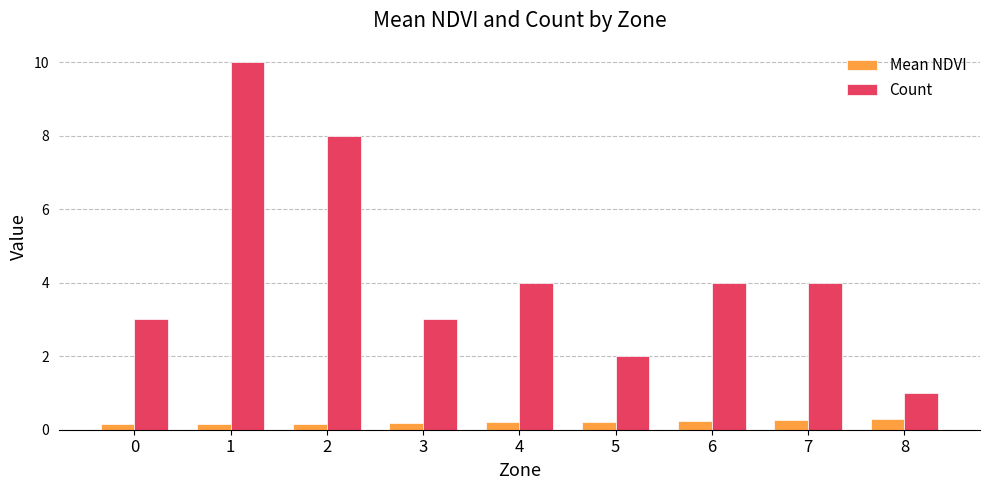

Count the Mean NDVI values in the range 0 to 1.

9